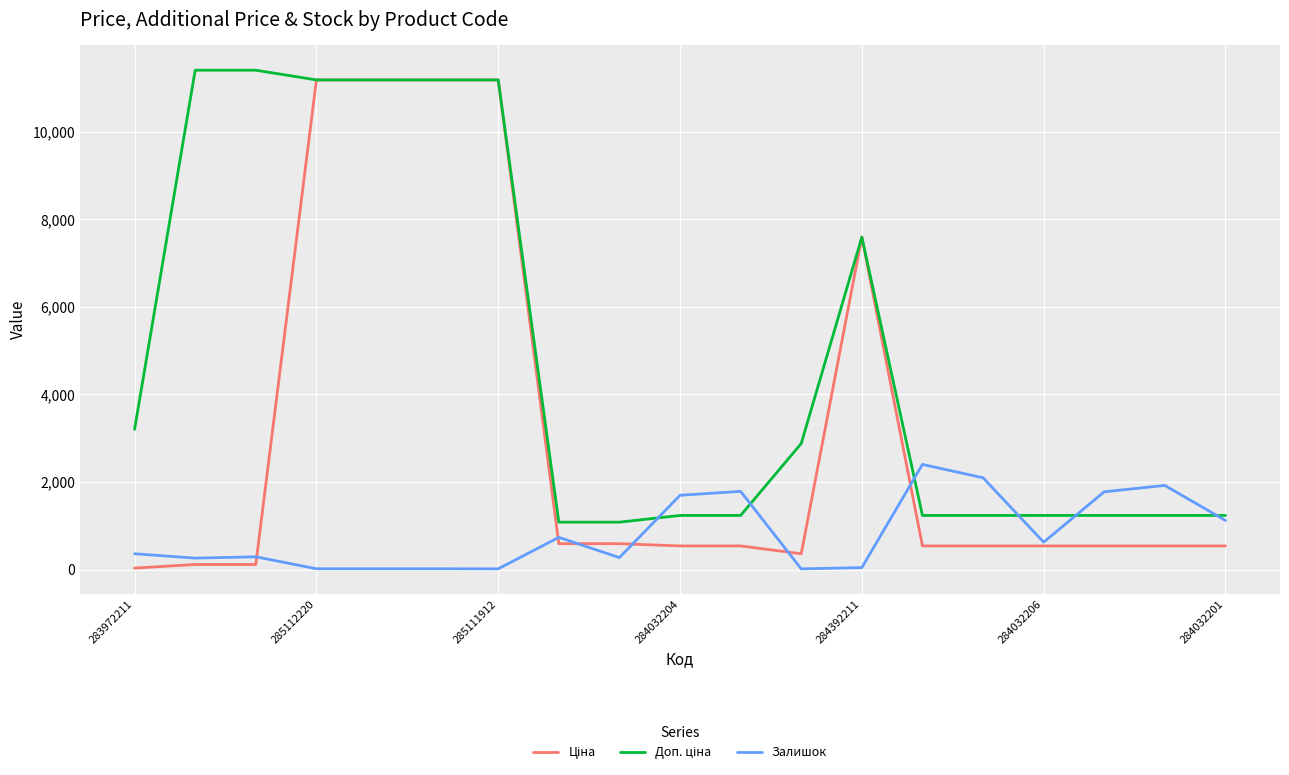

What is the highest value of the Залишок series?

2401.0